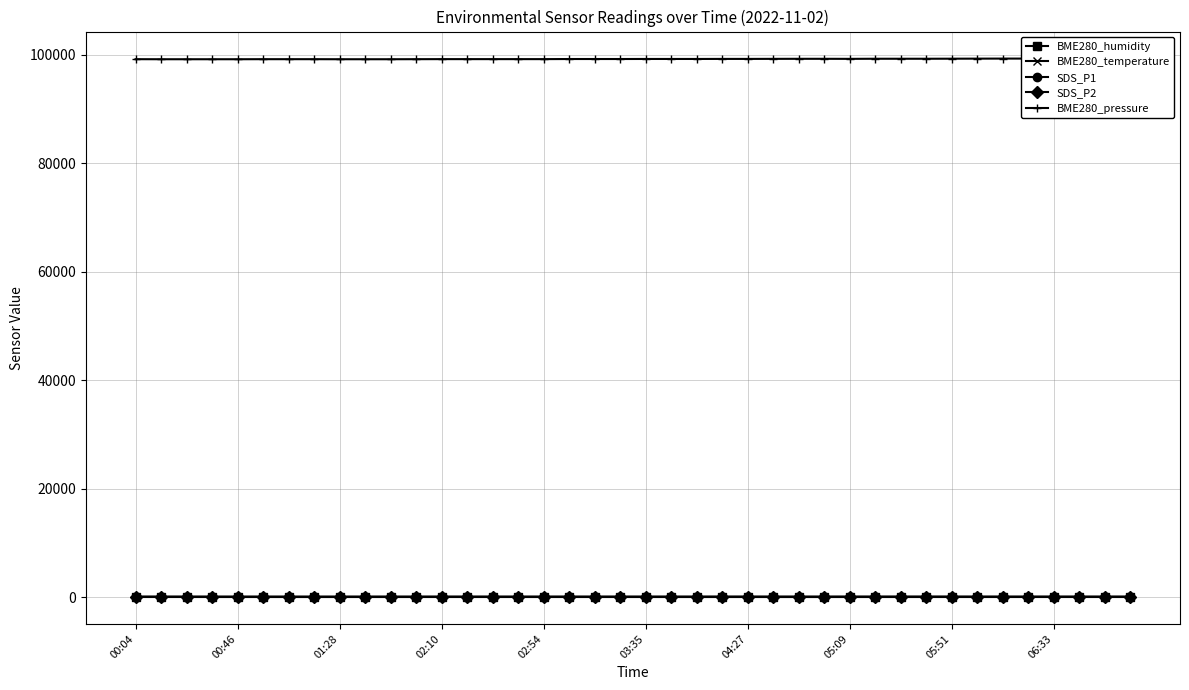

True or false: BME280_humidity has more than 0 points higher than both neighbors.

True